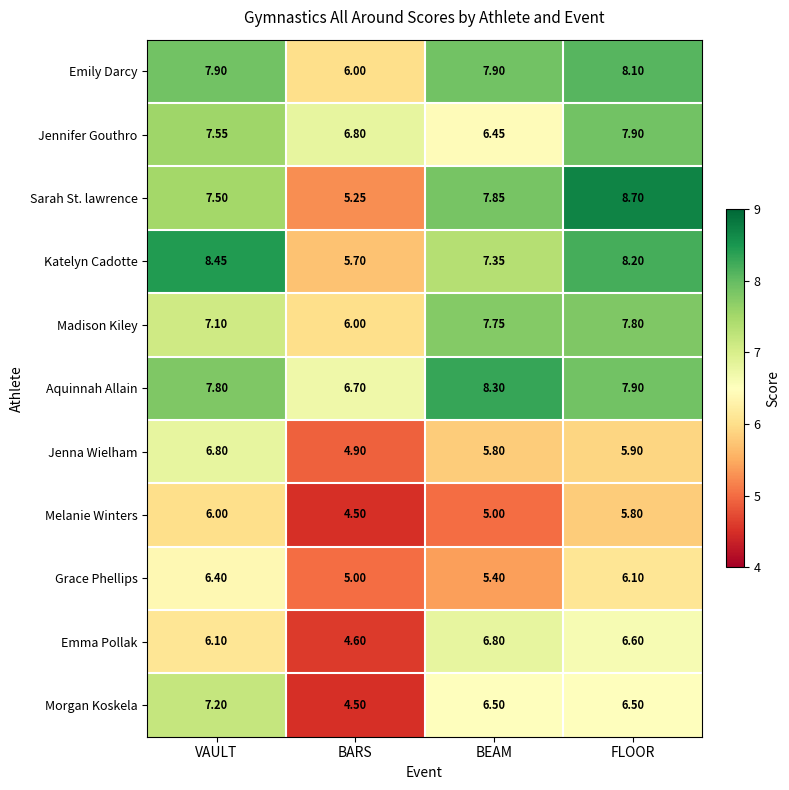

How many categories are shown in the chart?

4